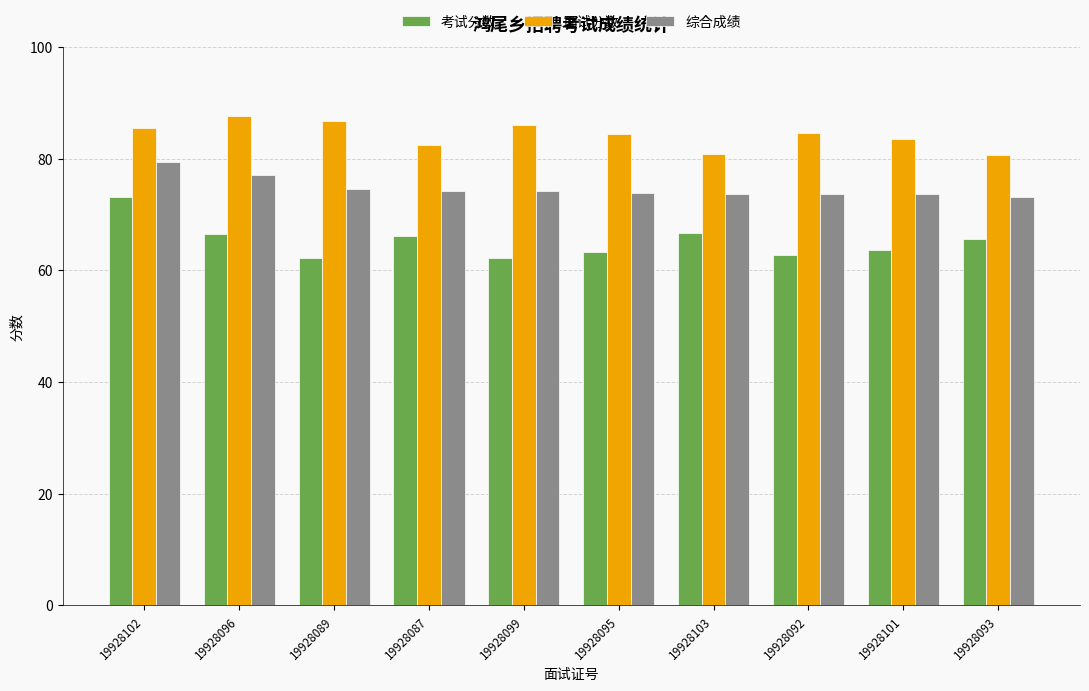

What is the difference between the 面试分数 values at 19928096 and 19928089?

0.8